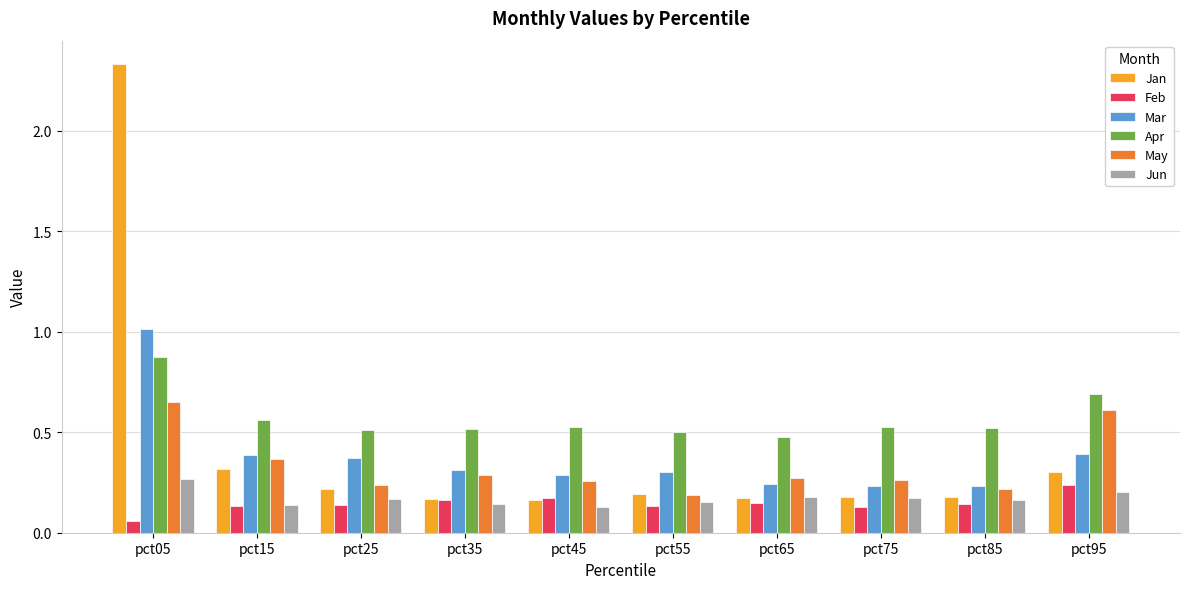

The Mar series shows 0.5 at pct95. True or false?

False